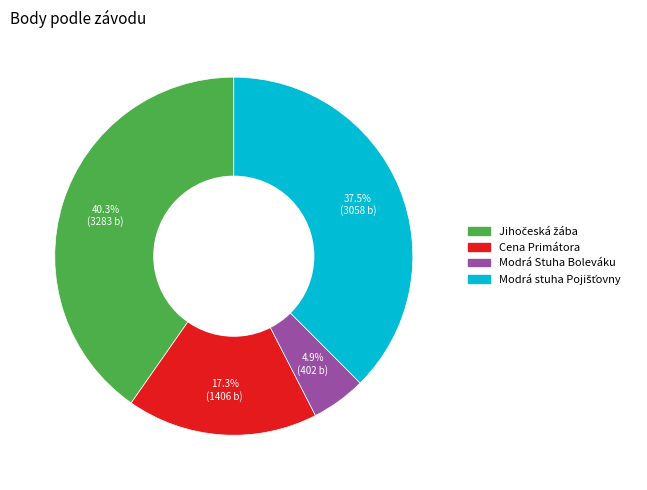

How many segments does this pie chart have?

4